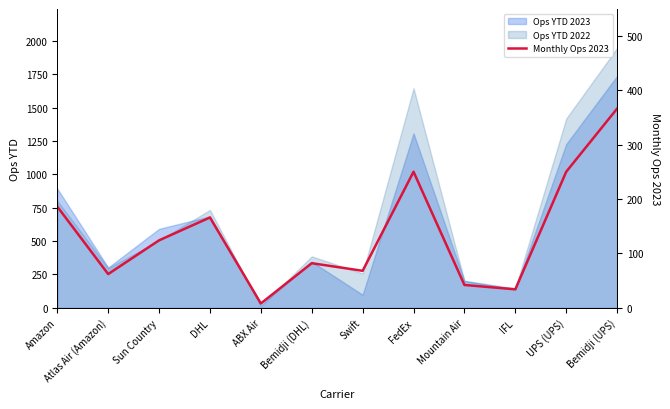

How many data points are above 124?

5